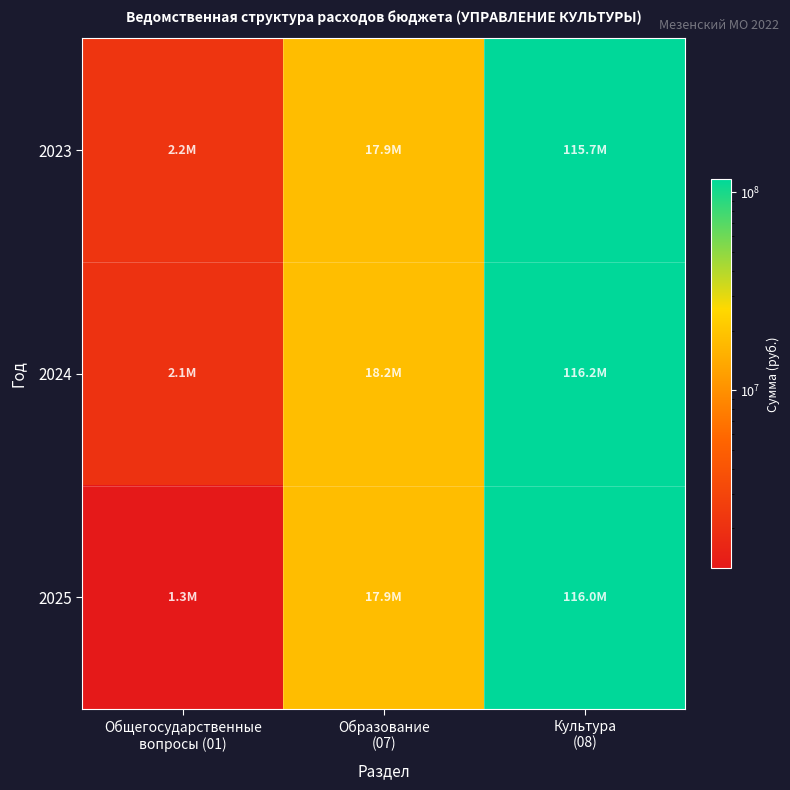

Rank the series at Образование (07) from highest to lowest value.

2024, 2025, 2023